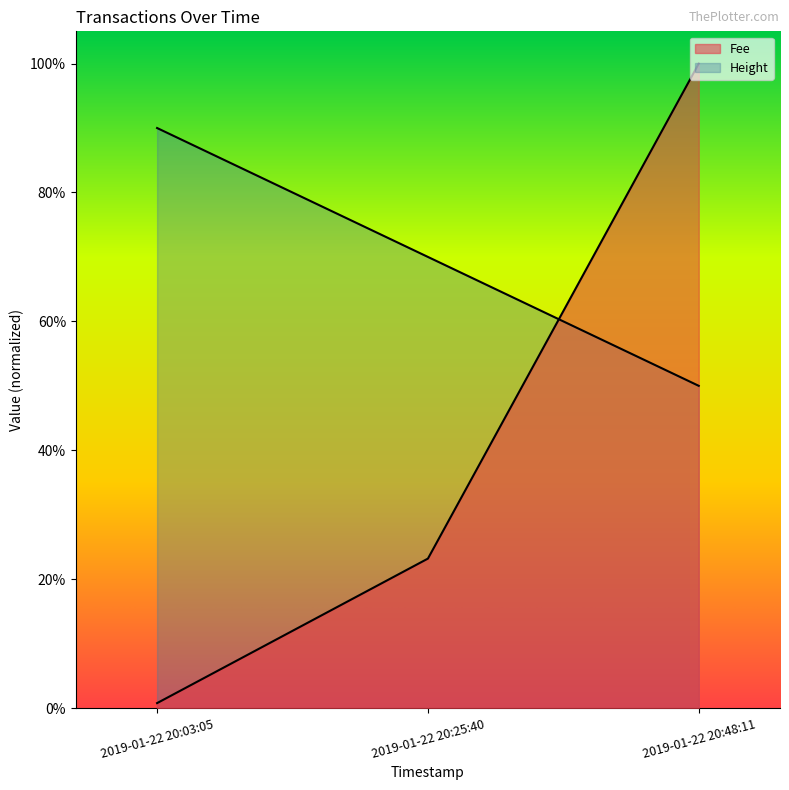

At how many categories does at least one series exceed 0?

3